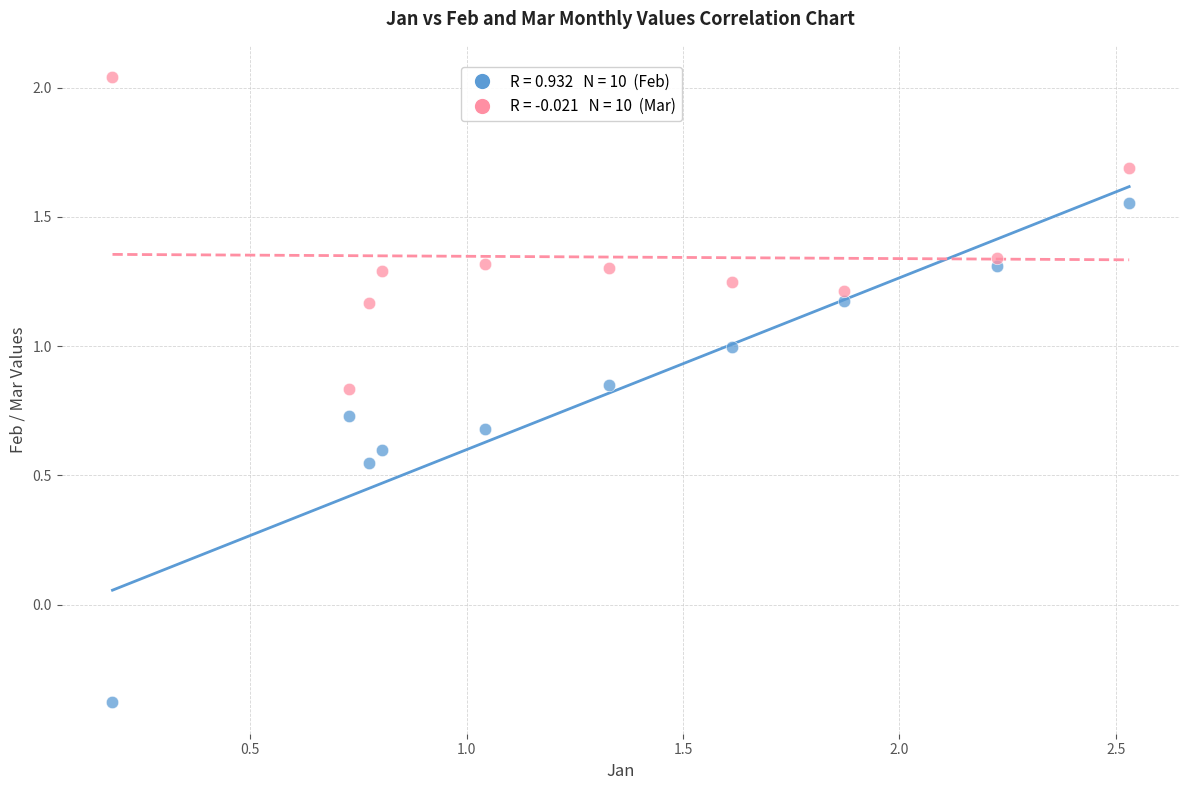

Across all data points, what is the range of X values (max minus min)?

2.3